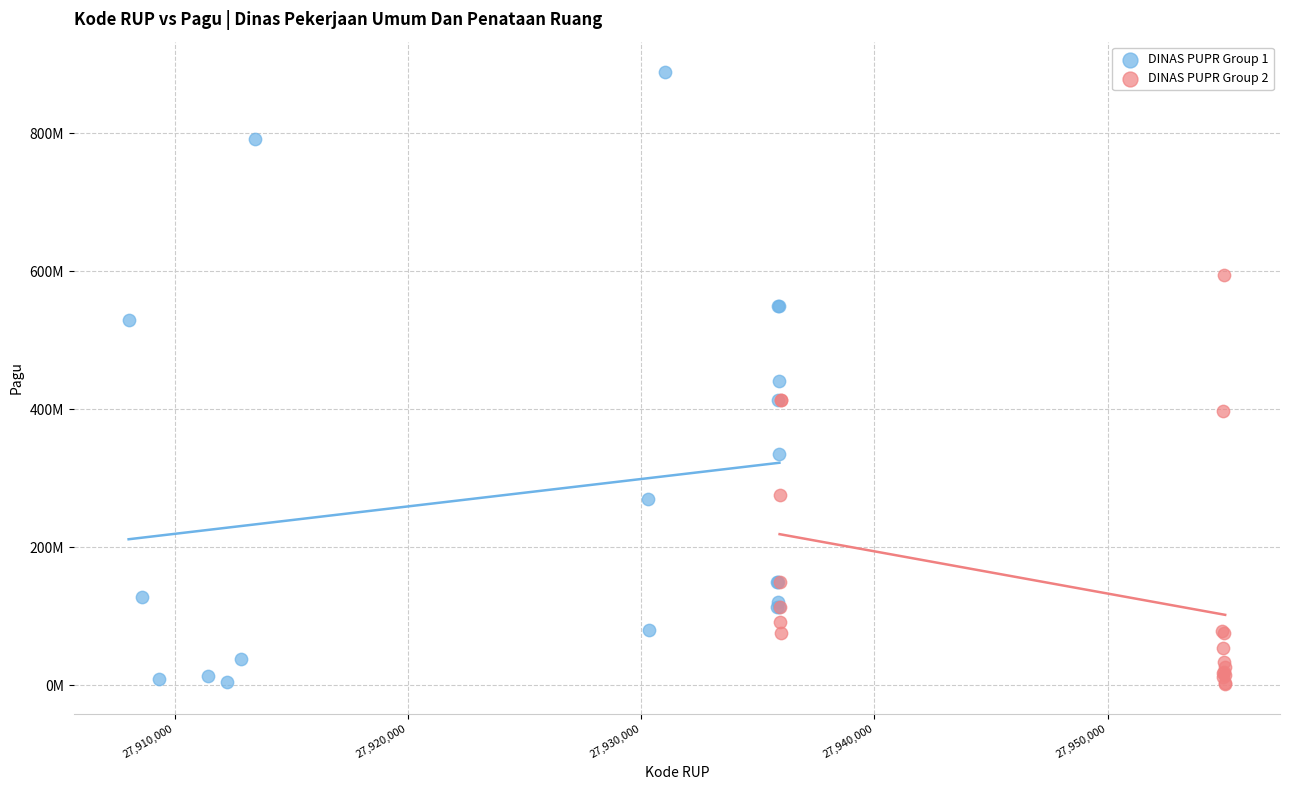

What are all the series names shown in the legend?

DINAS PUPR Group 1, DINAS PUPR Group 2